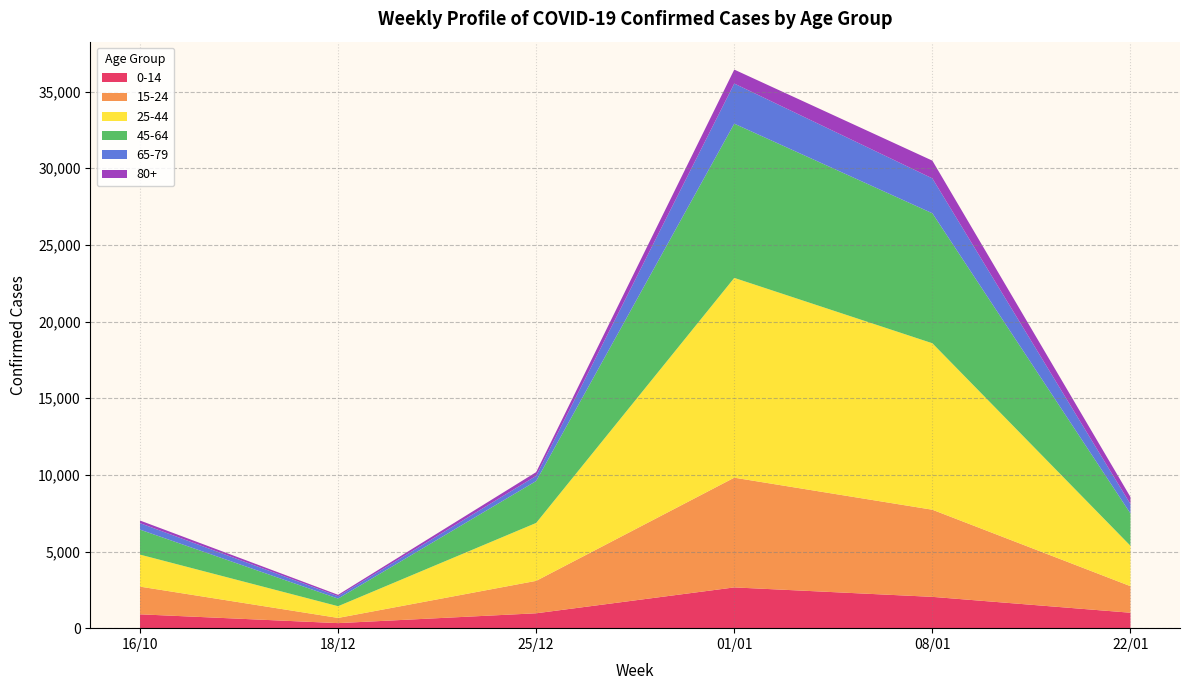

At which category is the sum across all series the highest?

01/01